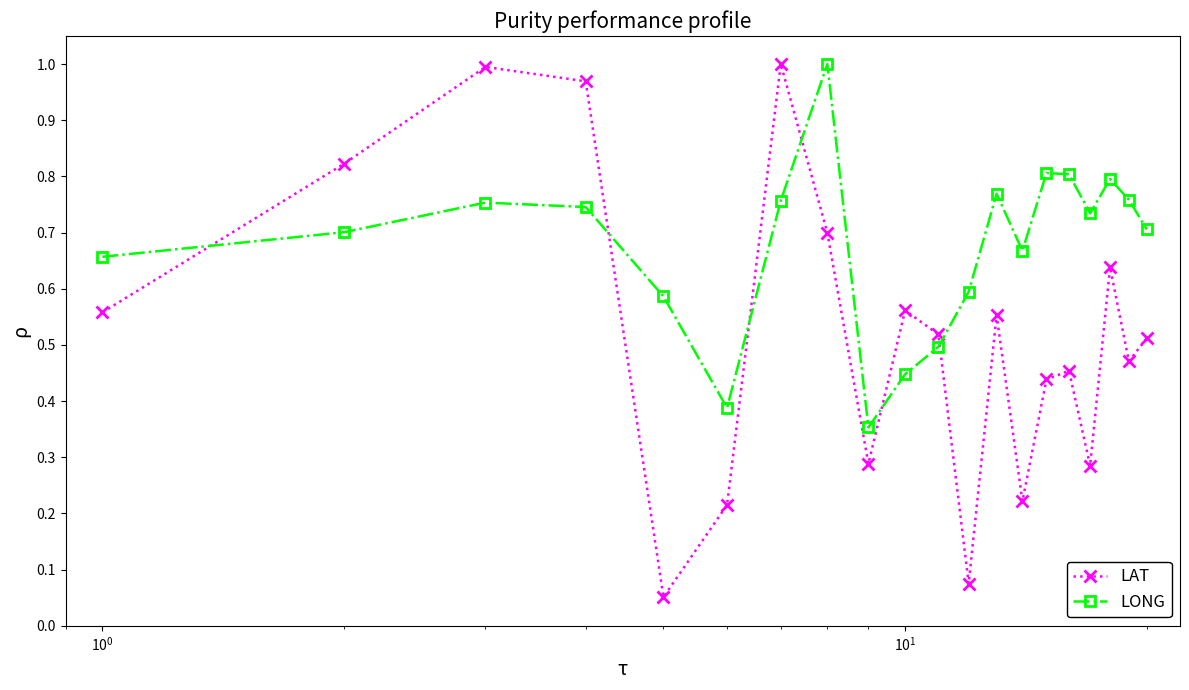

What is the sum of all LAT values?

10.3